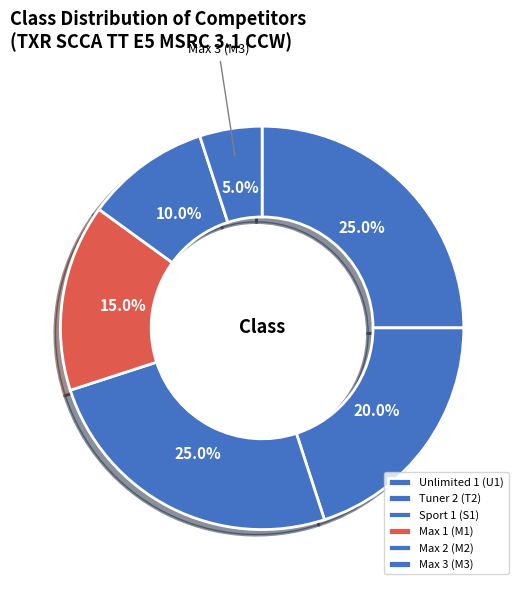

What is the largest slice in the pie chart?

Unlimited 1 (U1)